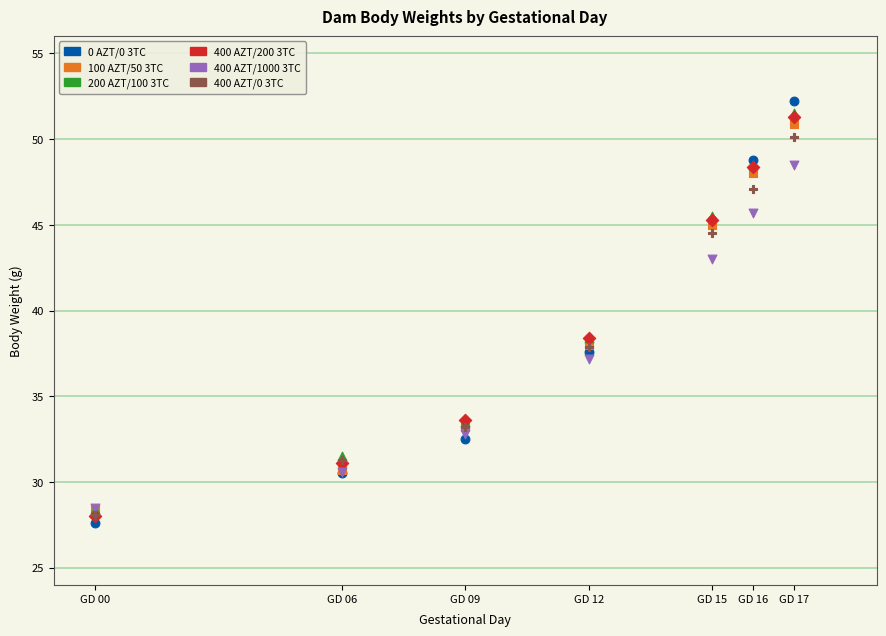

Which series has the widest spread of Y values?

0 AZT/0 3TC